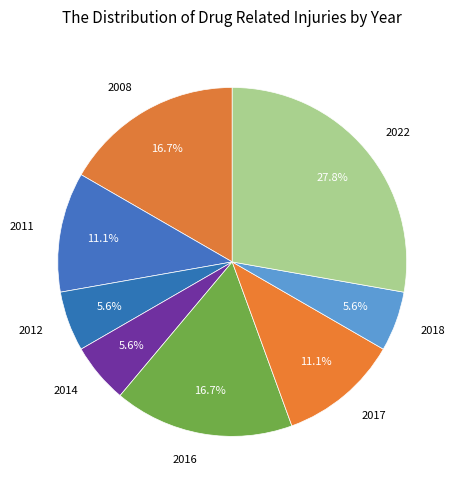

True or false: 2016 accounts for 17% of the total.

True